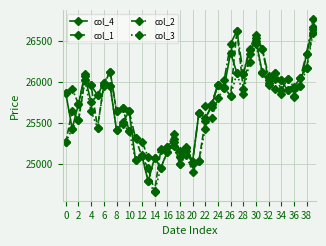

What is the minimum value for col_3?

24650